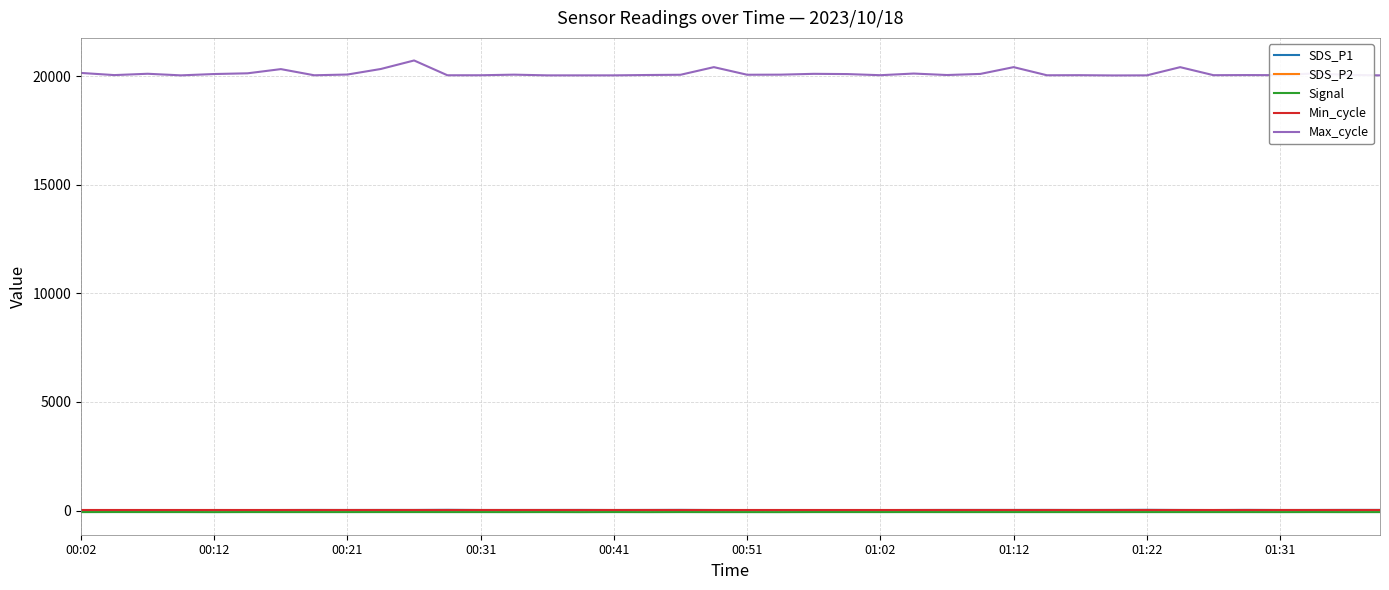

Which series has the widest spread of values?

Max_cycle